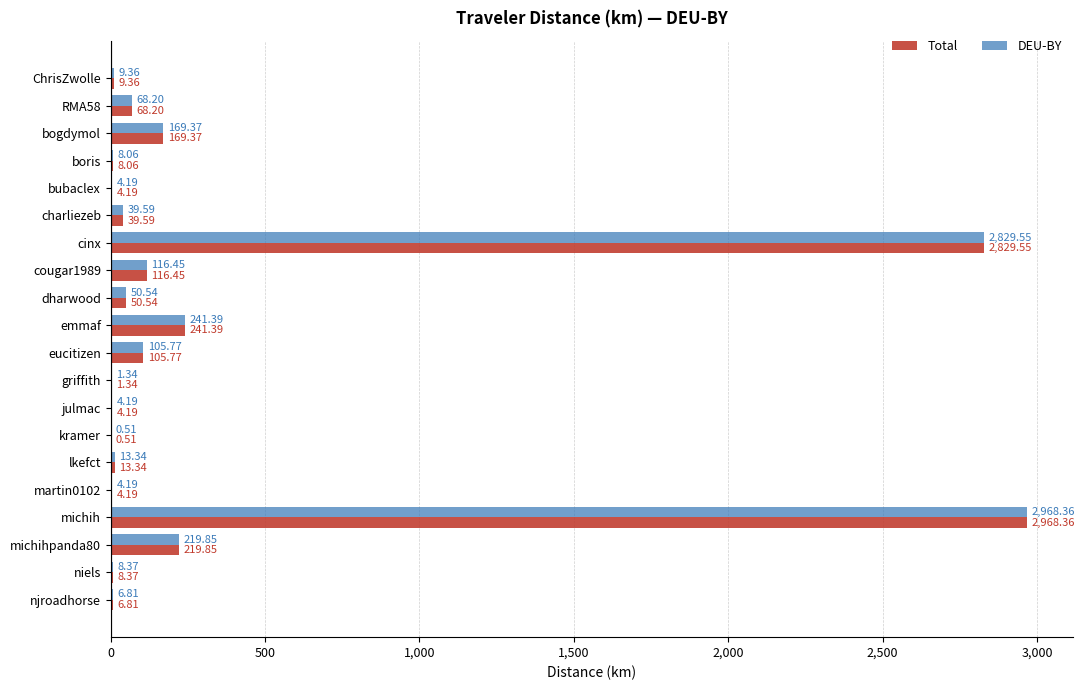

What are all the series names shown in the legend?

Total, DEU-BY